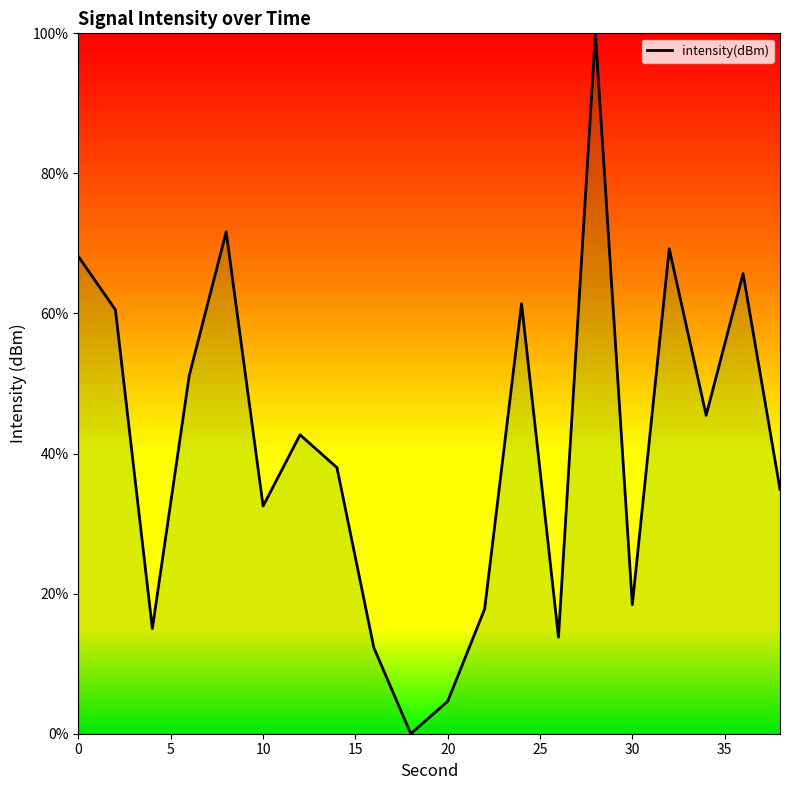

What is the difference between the maximum and second lowest values?

95.4